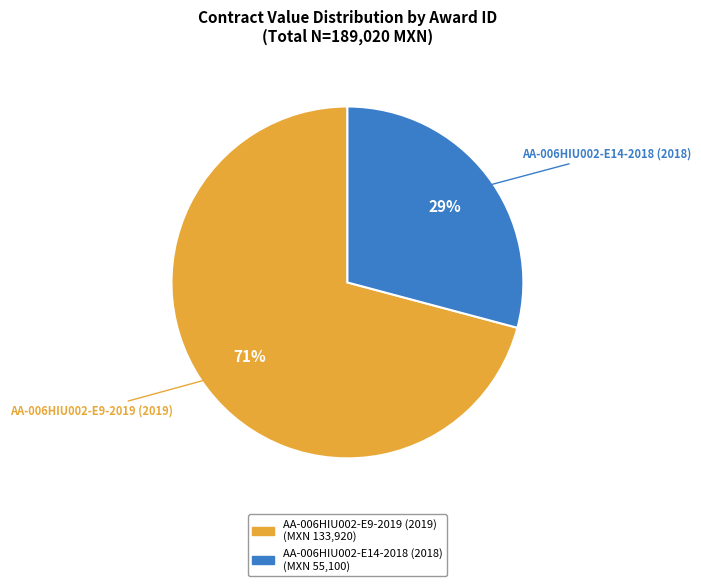

Do AA-006HIU002-E9-2019 (2019) and AA-006HIU002-E14-2018 (2018) together represent more than half of the pie?

Yes